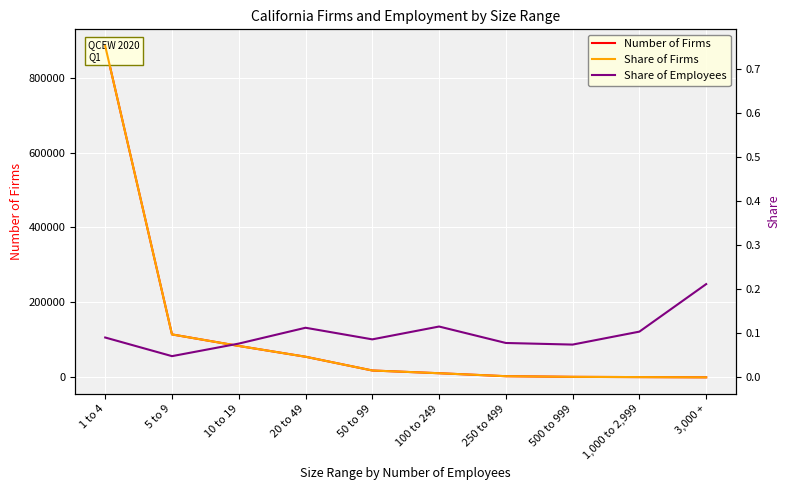

At which category is the sum across all series the highest?

1 to 4